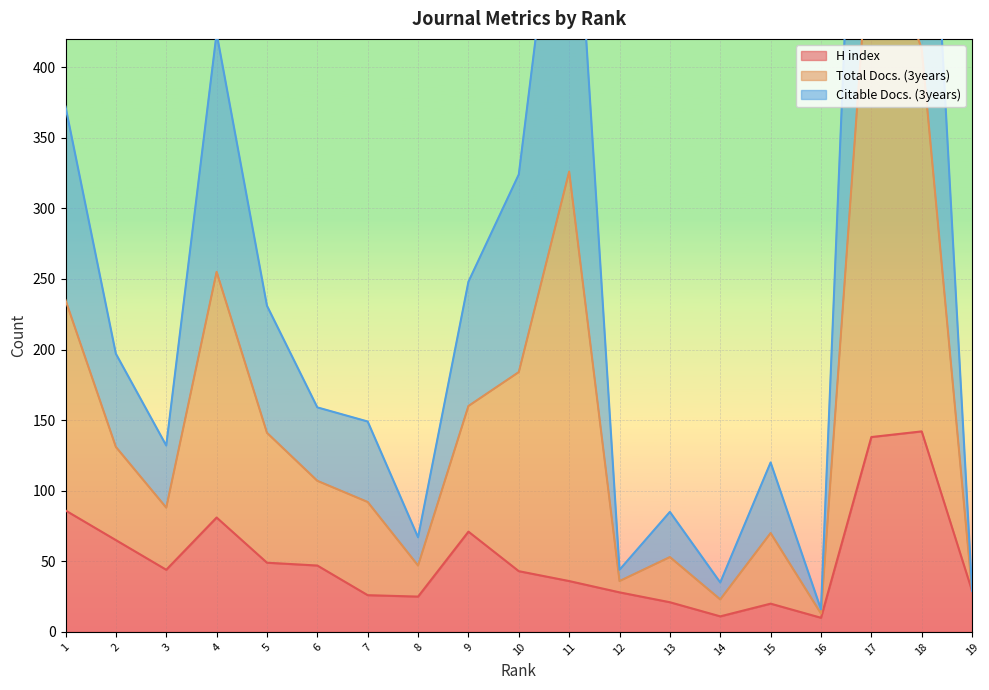

The value of H index at 11 is 36. True or false?

True